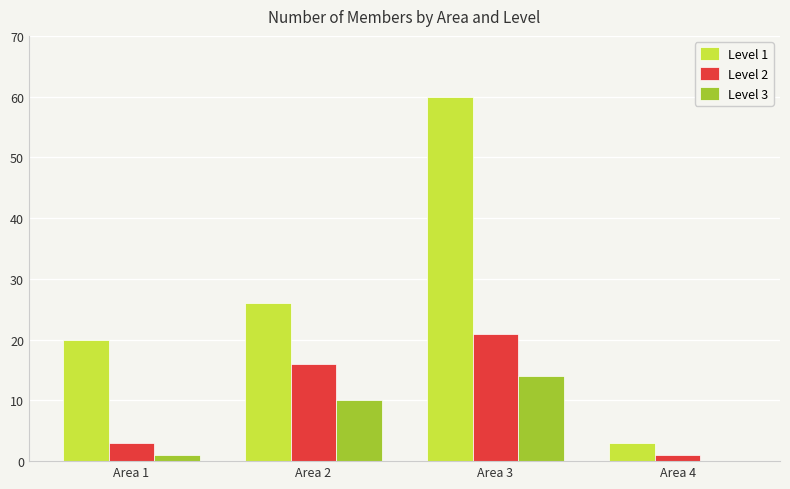

True or false: Level 1 has a value of 3 at Area 4.

True